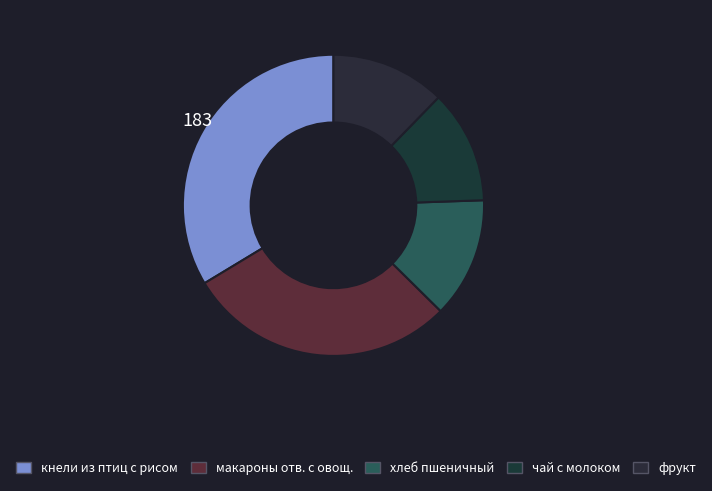

To the nearest percent, what percentage of the pie is кнели из птиц с рисом?

34%